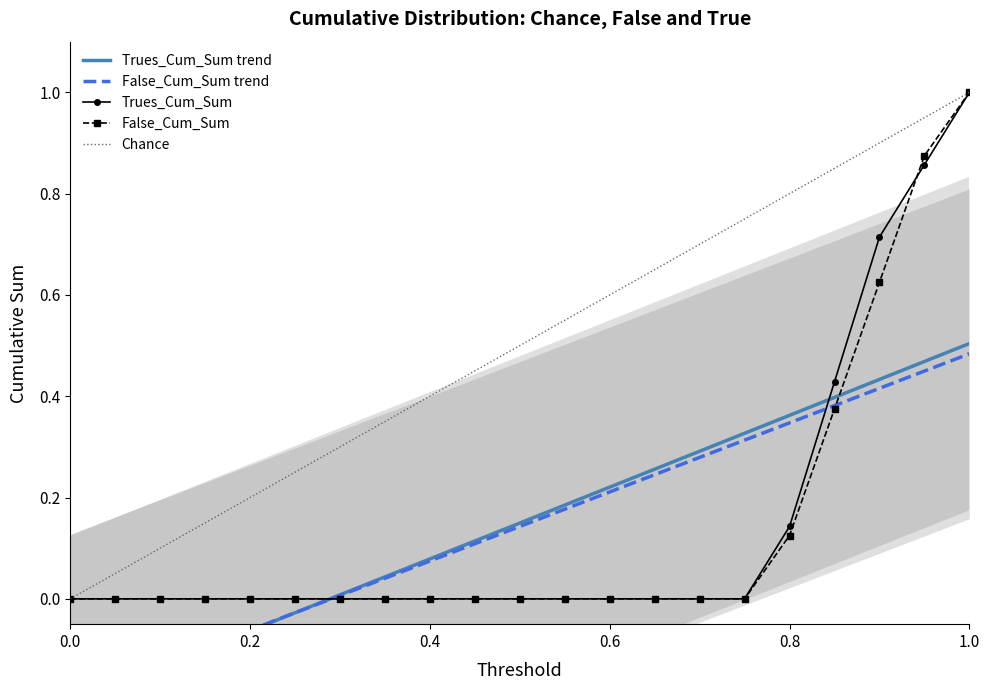

What is the minimum value for False_Cum_Sum trend?

-0.2